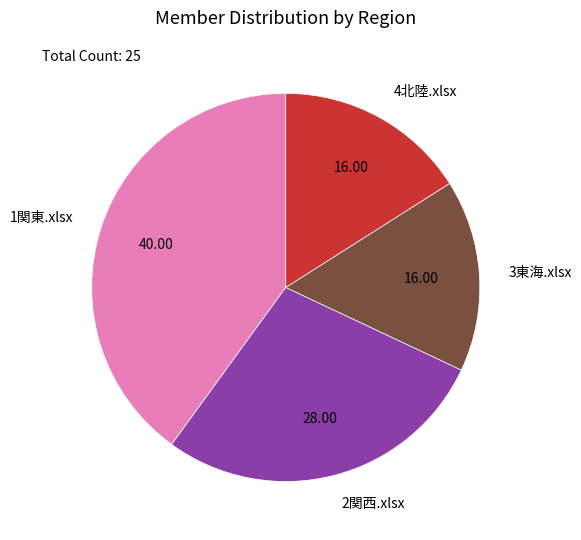

Do 4北陸.xlsx and 2関西.xlsx together represent more than half of the pie?

No